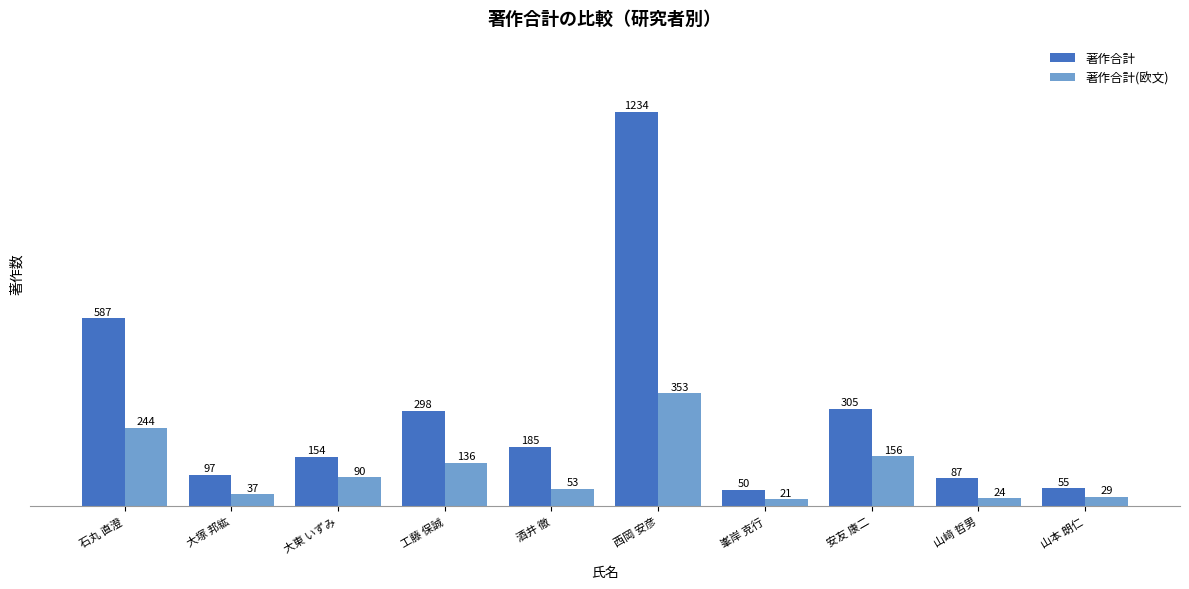

What is the value of the 著作合計(欧文) bar at the 3rd from the left?

90